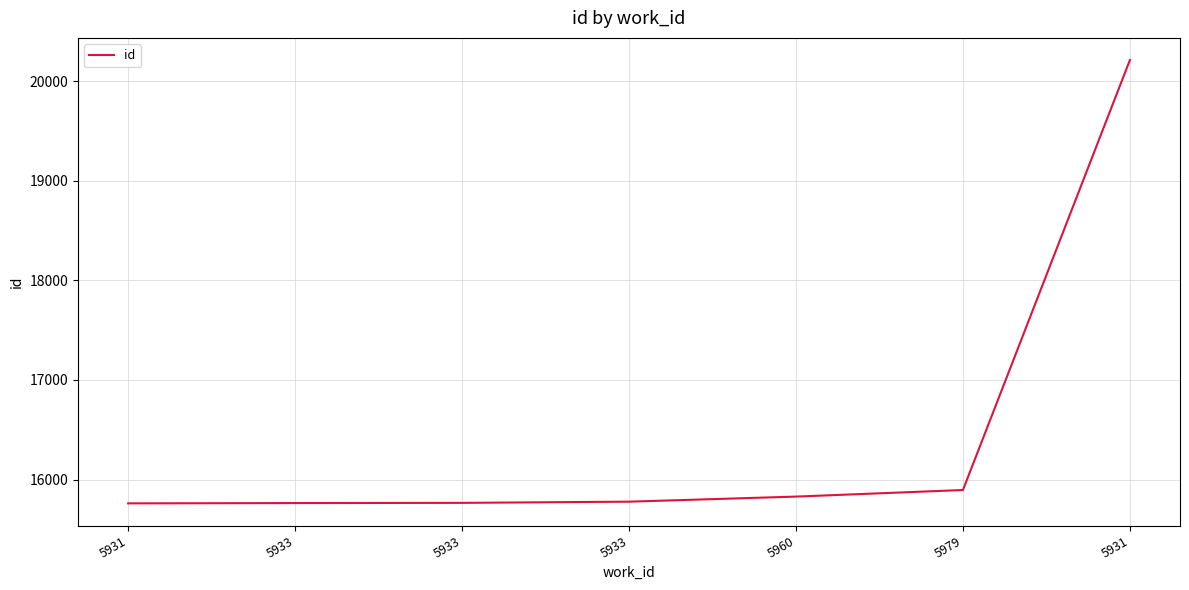

Rank the categories by value from lowest to highest.

5931, 5933, 5933, 5933, 5960, 5979, 5931